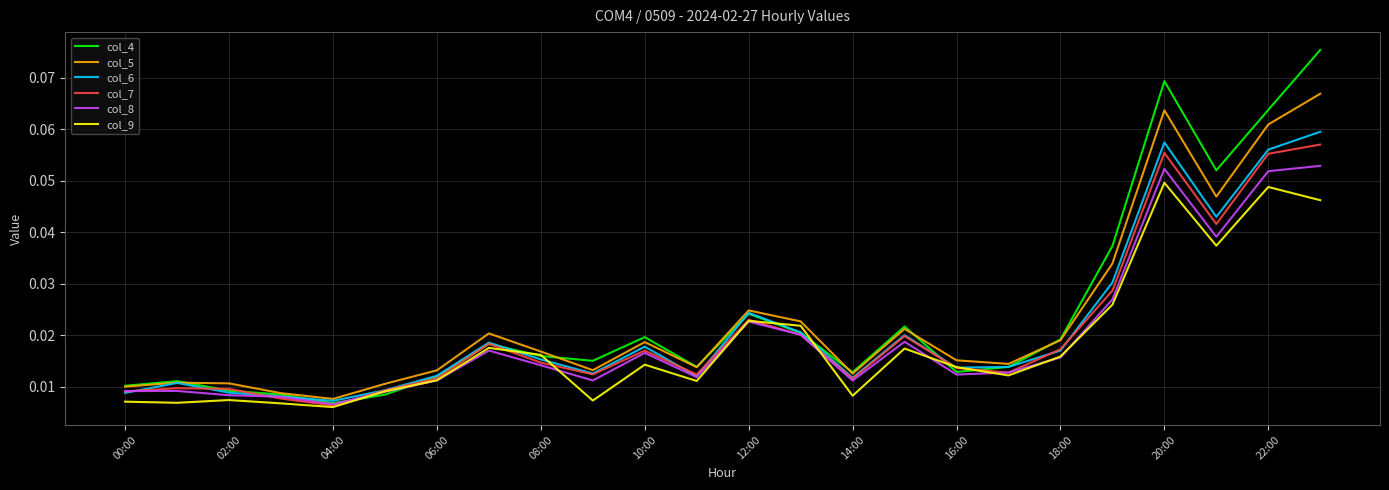

How many interior local peaks does the col_9 series have?

7